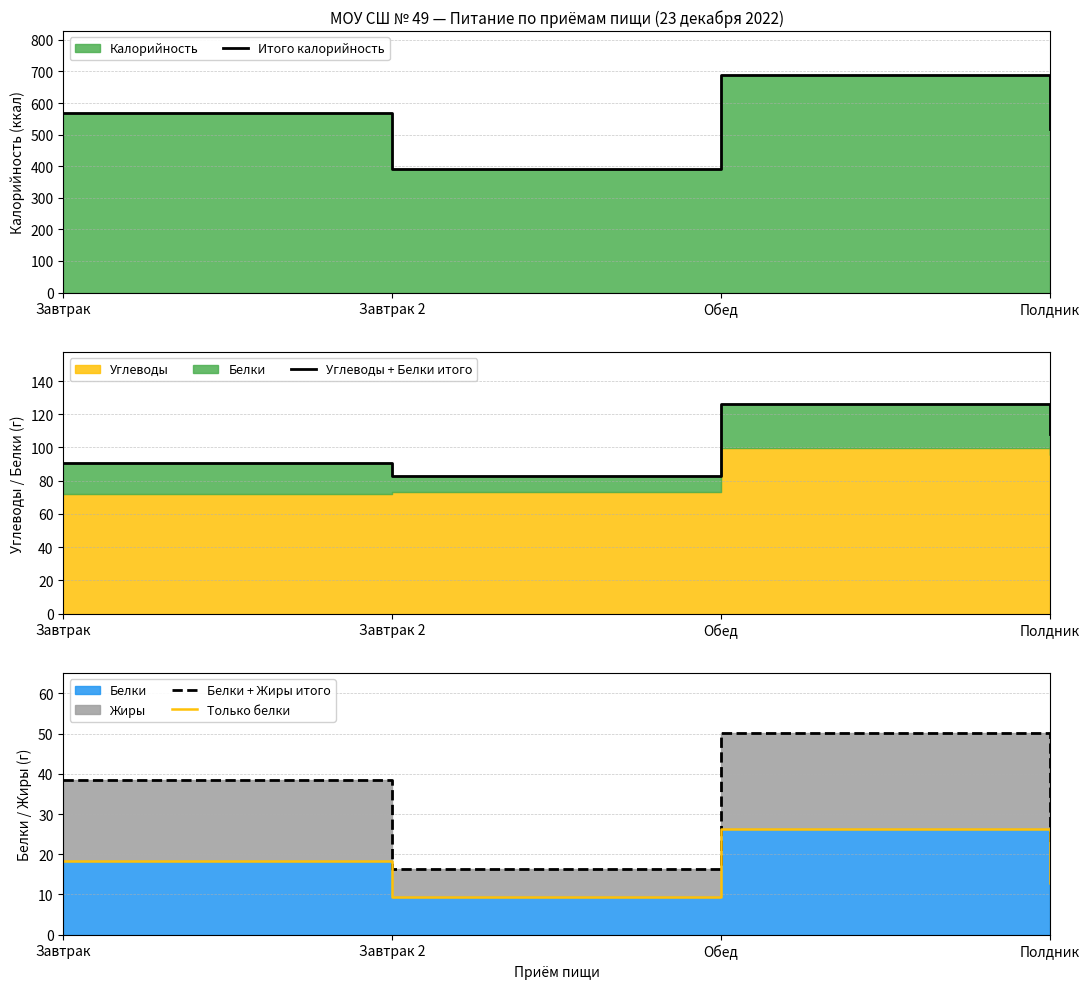

True or false: Углеводы + Белки итого and Итого калорийность cross at least once.

False